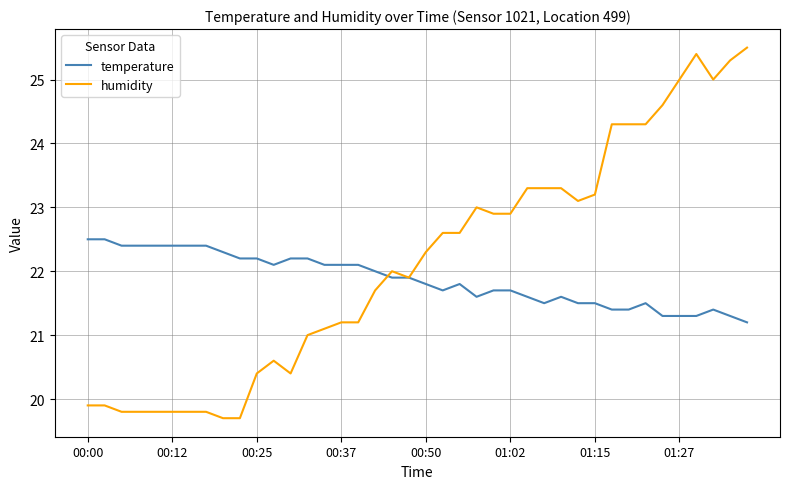

Which series has the widest spread of values?

humidity